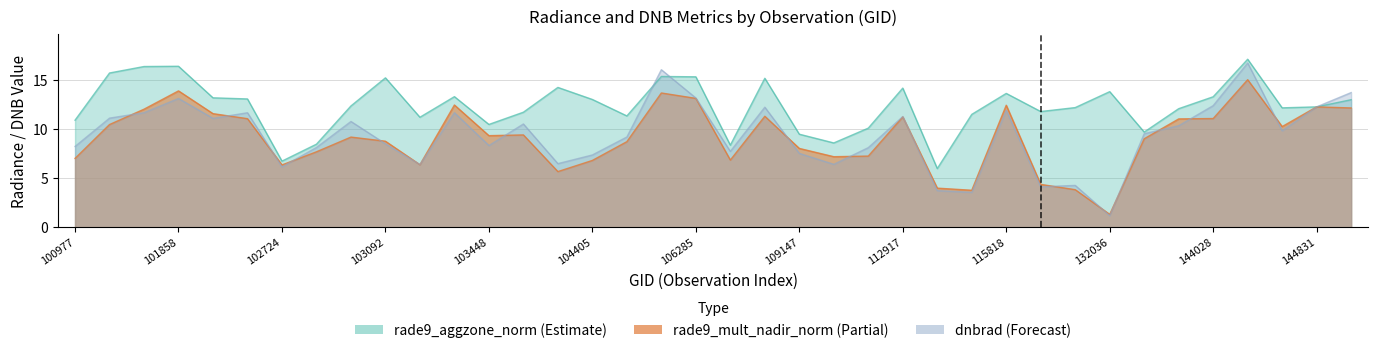

What is the difference between the maximum and second lowest values in the rade9_aggzone_norm series?

10.4